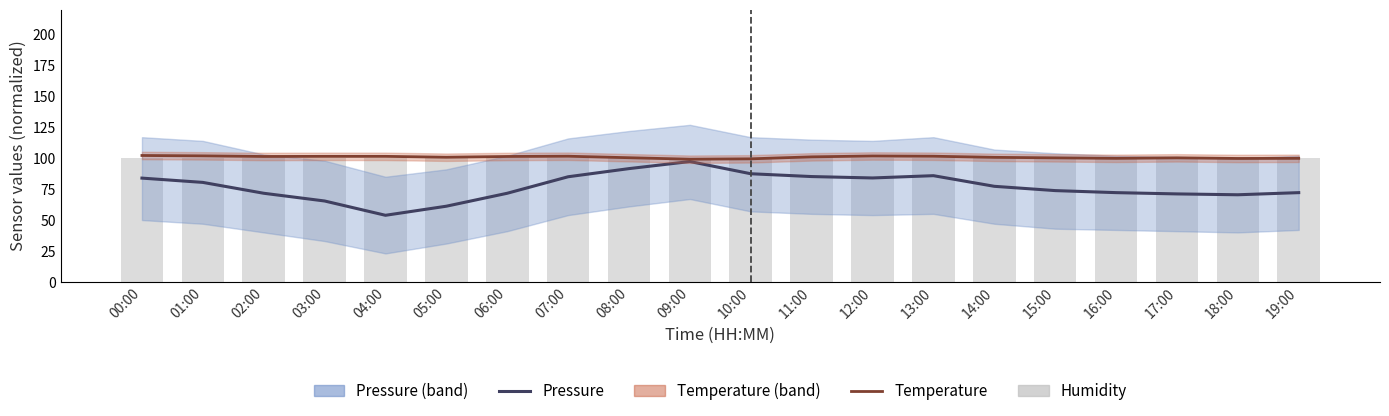

Reading left to right, transcribe all the data shown in this chart.

pressure: 83.9	80.4	71.7	65.4	53.8	61.2	71.7	85.0	91.6	97.3	87.4	85.2	84.0	85.9	77.3	73.8	72.2	71.1	70.4	72.2
temperature: 102.2	101.9	101.4	101.5	101.5	100.8	101.4	101.6	100.4	99.2	99.5	101.1	101.8	101.6	100.7	100.3	99.9	100.3	99.8	99.9
humidity: 100.0	100.0	100.0	100.0	100.0	100.0	100.0	100.0	100.0	100.0	100.0	100.0	100.0	100.0	100.0	100.0	100.0	100.0	100.0	100.0